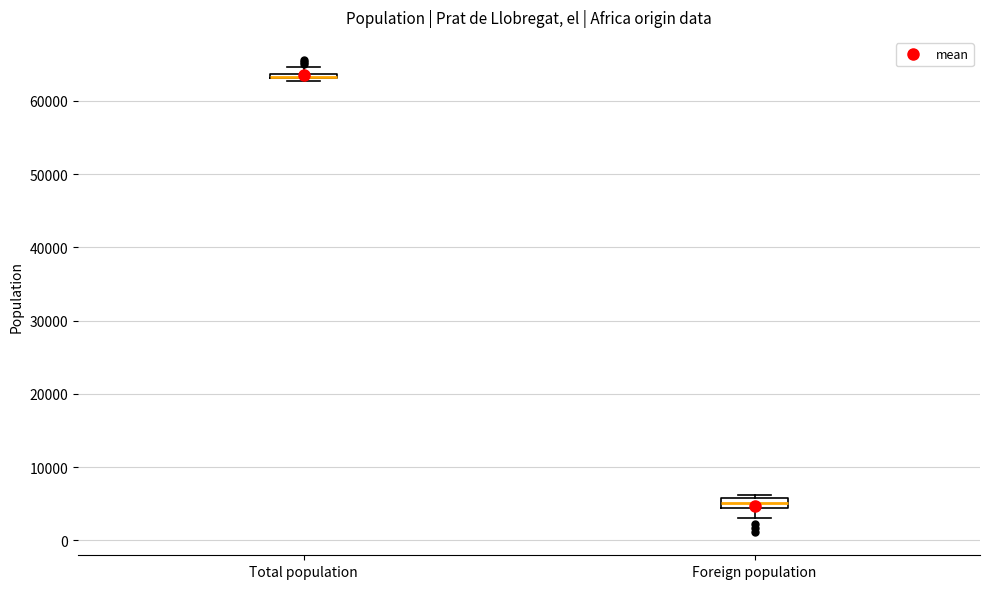

Where is the lower edge of the box for Total population on the y-axis? The values are not printed on the chart, so give them approximately, as read against the axis.

63000